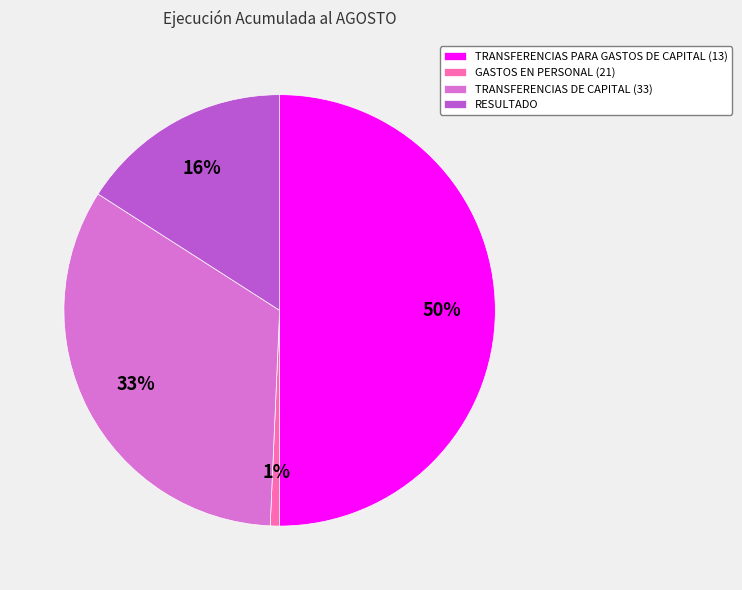

How many slices are in this pie chart?

4